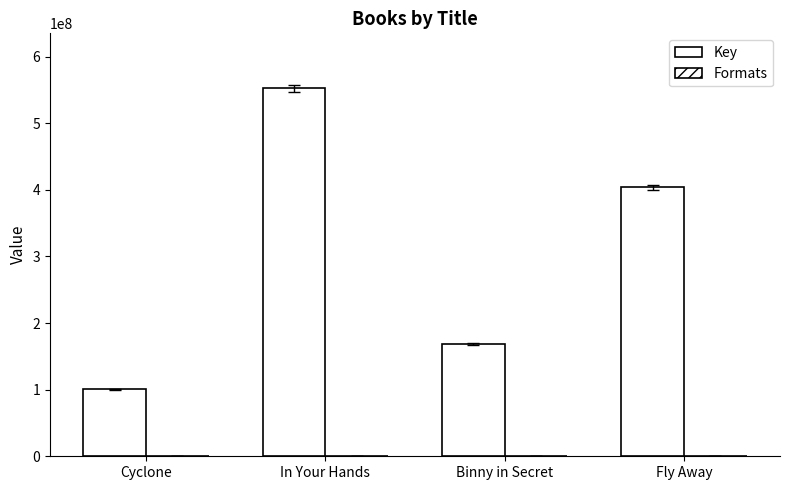

Are the bars horizontal?

No